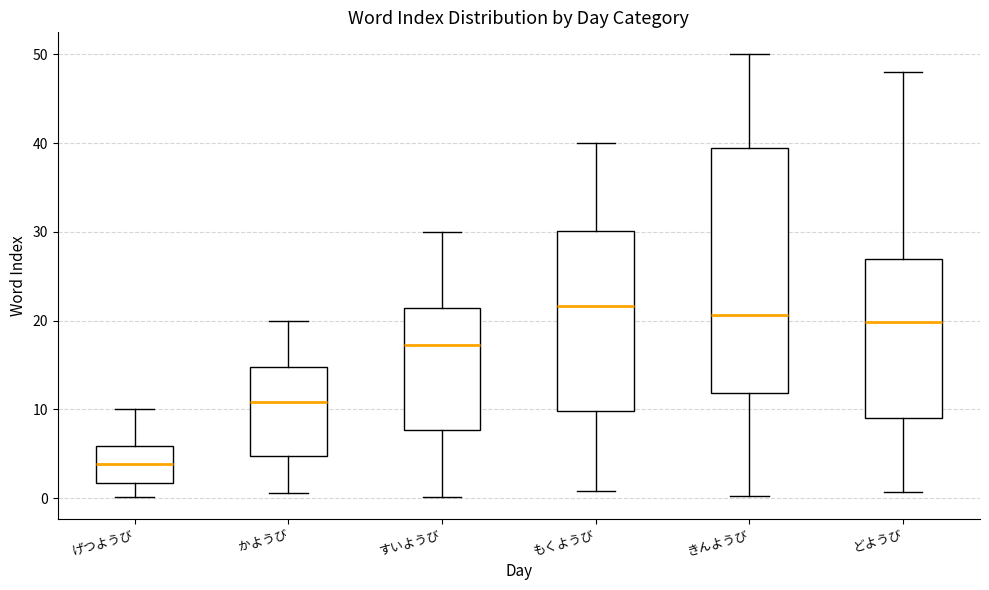

Reading left to right, read every box against the y-axis: the position of its median line, the range the box covers, and the ends of its whiskers. The values are not printed on the chart, so give them approximately, as read against the axis.

げつようび: median 4, box 2 to 6, whiskers 0 to 10
かようび: median 11, box 5 to 15, whiskers 1 to 20
すいようび: median 17, box 8 to 21, whiskers 0 to 30
もくようび: median 22, box 10 to 30, whiskers 1 to 40
きんようび: median 21, box 12 to 39, whiskers 0 to 50
どようび: median 20, box 9 to 27, whiskers 1 to 48